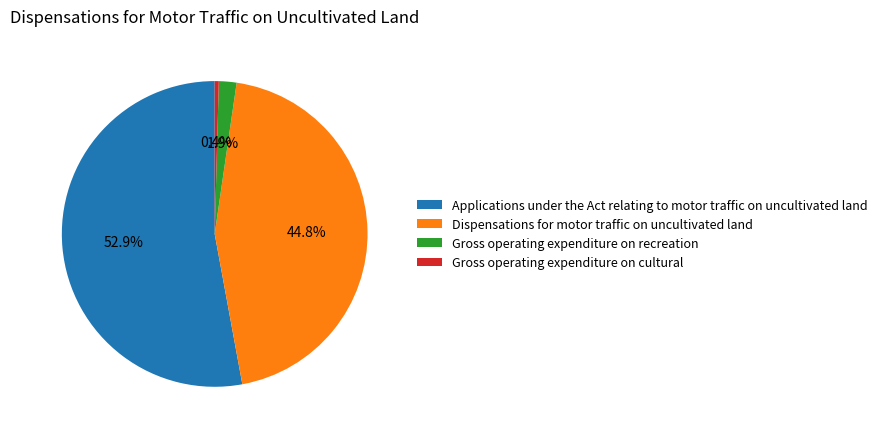

Which category accounts for the majority?

Applications under the Act relating to motor traffic on uncultivated land